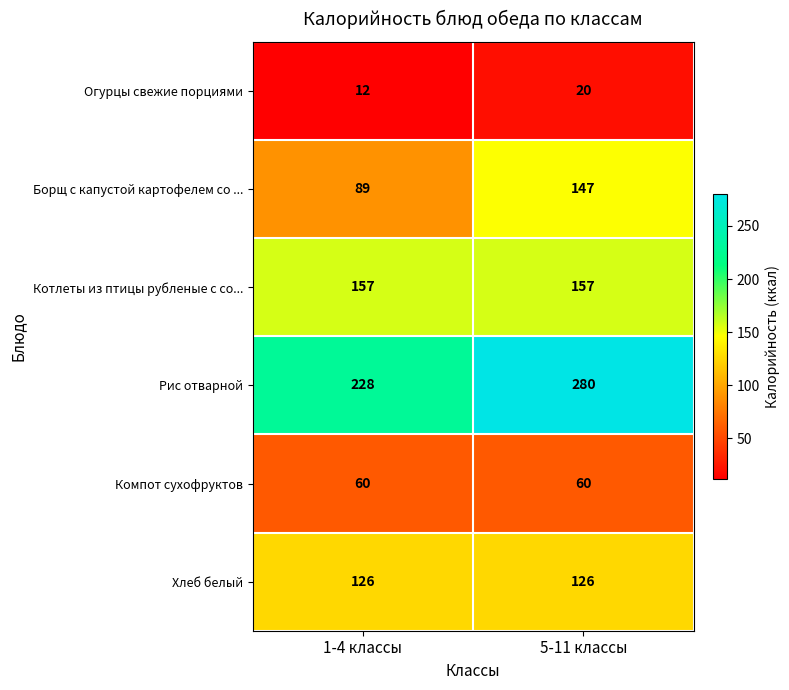

Is it true that Компот сухофруктов equals 60 at 5-11 классы?

True